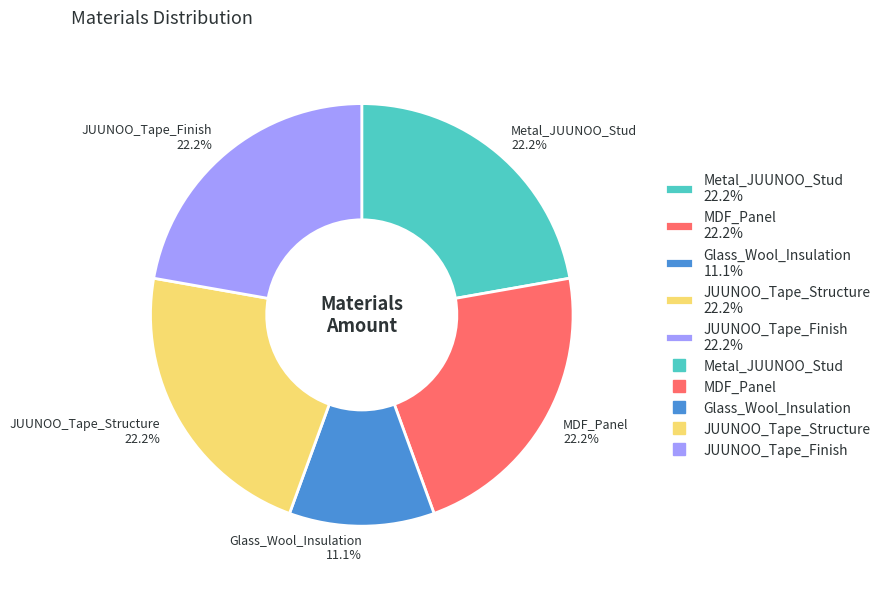

True or false: MDF_Panel accounts for 22% of the total.

True